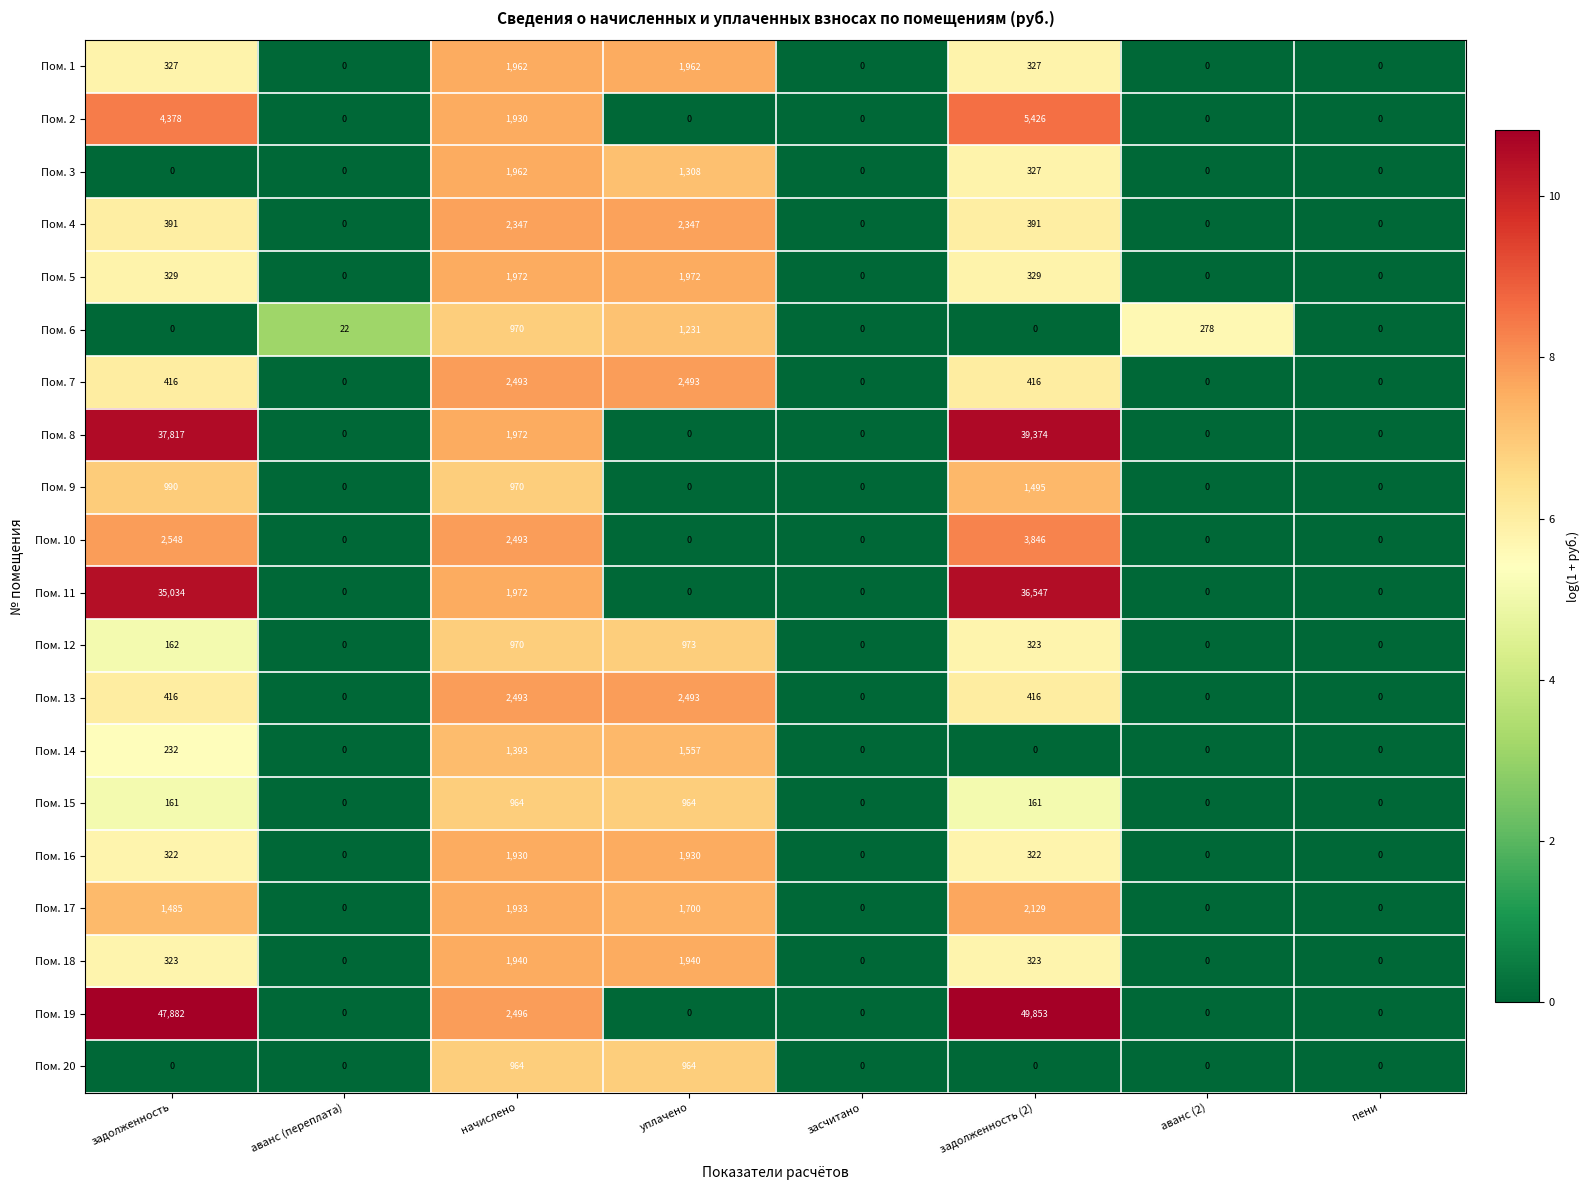

What is the spread (max minus min) of values at аванс (2)?

278